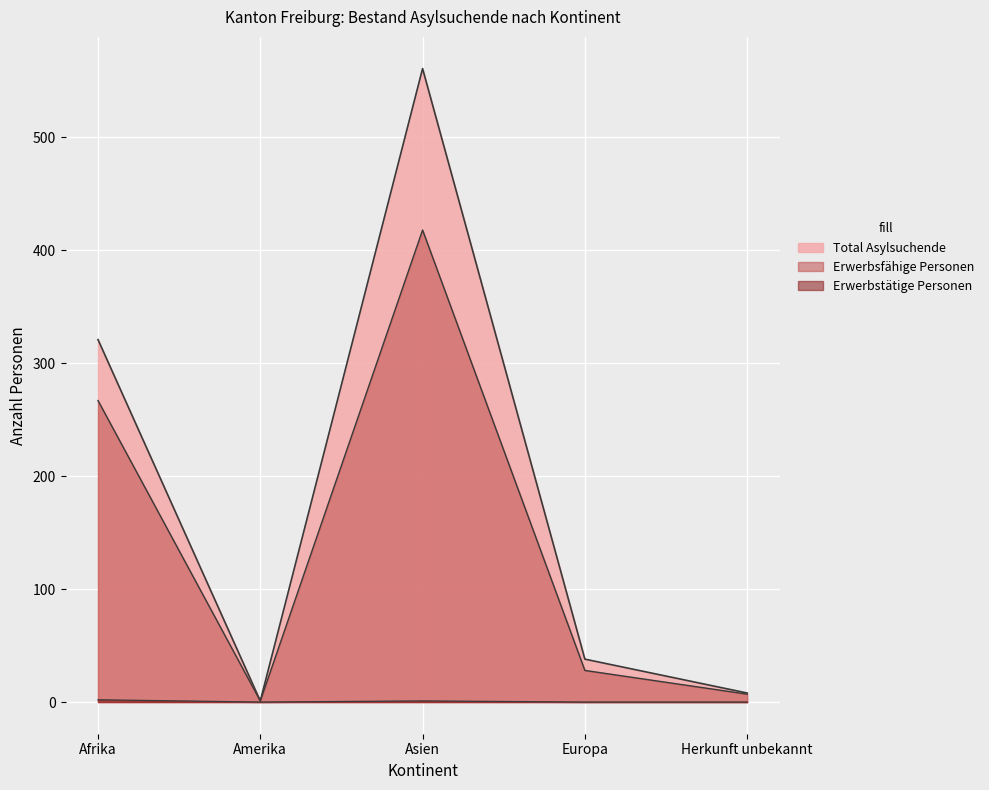

Where does the Erwerbsfähige Personen series first go above 28?

Afrika